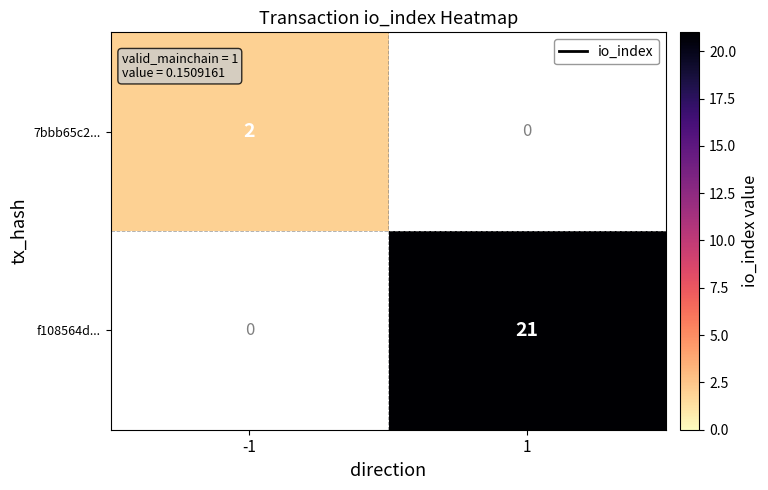

Is the value of f108564d... at 1 greater than the value of 7bbb65c2... at -1?

Yes